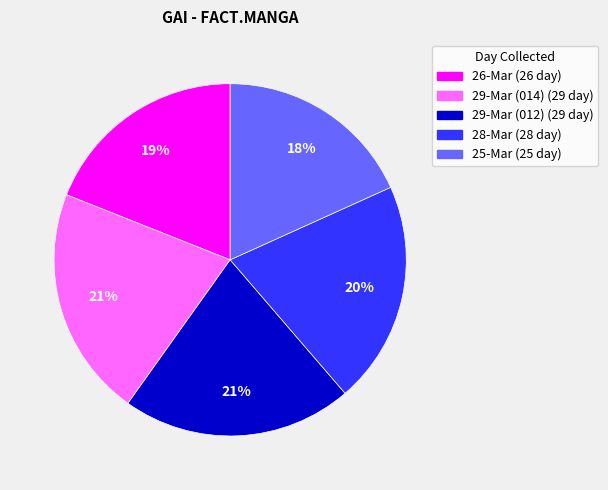

To the nearest percent, what is the average slice percentage?

20%